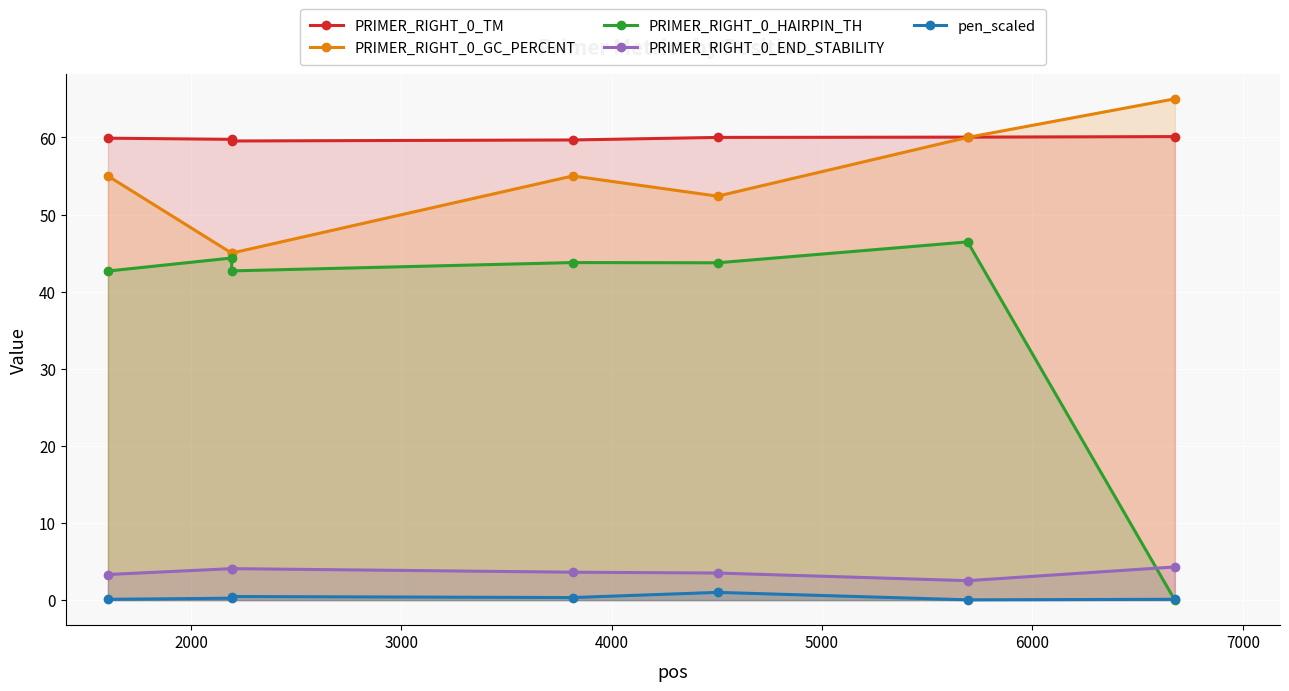

What is the value of the PRIMER_RIGHT_0_GC_PERCENT point at the 6th from the left?

60.0